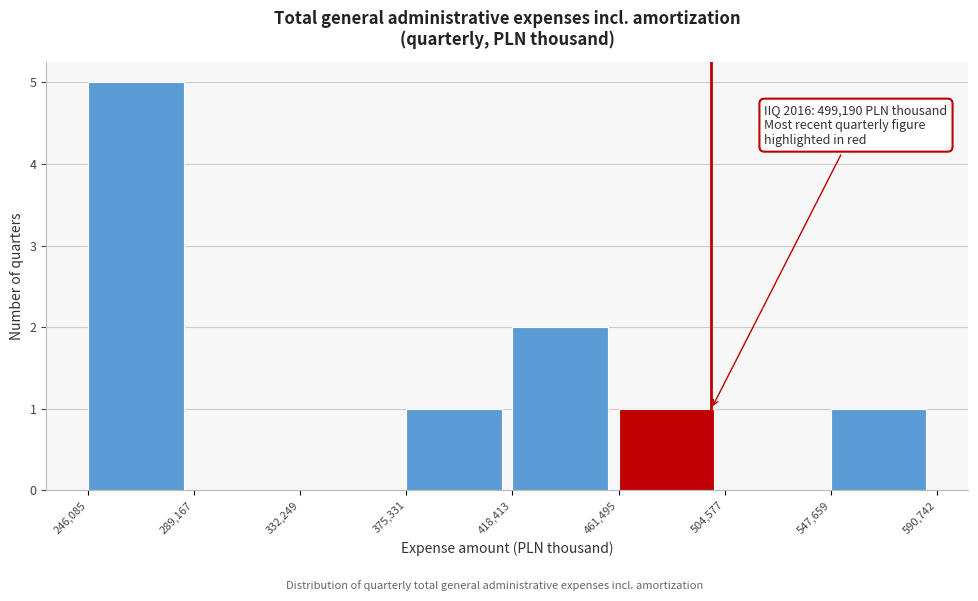

Which range on the x-axis has the tallest bar?

246,085 to 289,167